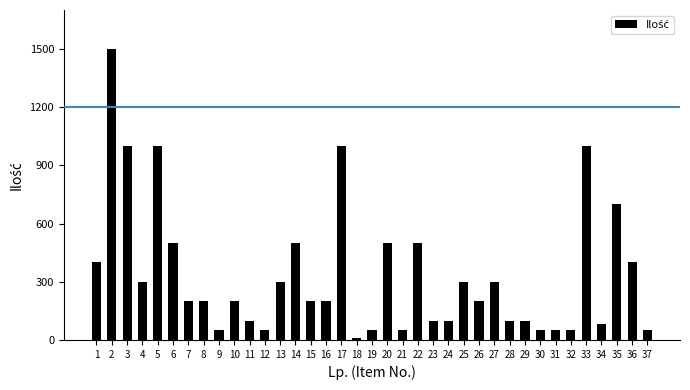

What is the maximum value shown in the chart?

1500